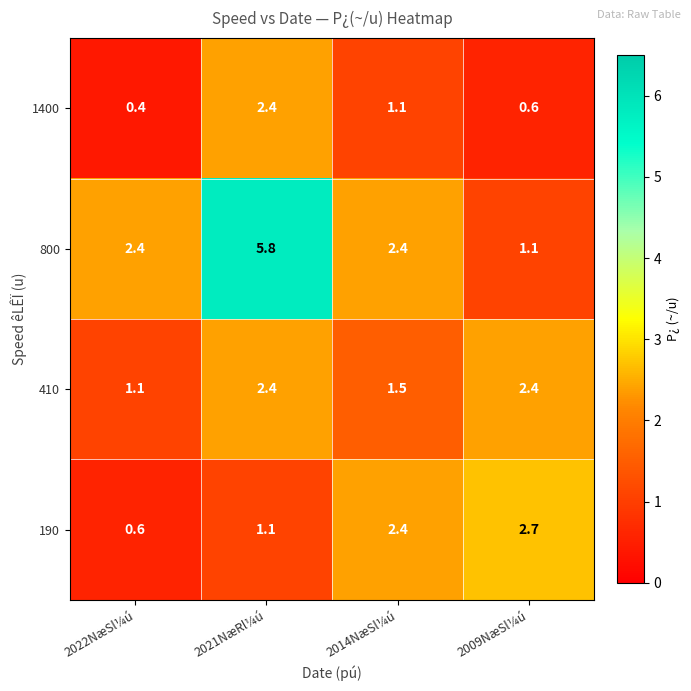

Reading left to right, extract all data points from this chart.

1400: 2022NæSl¼ú=0.4	2021NæRl¼ú=2.4	2014NæSl¼ú=1.1	2009NæSl¼ú=0.6
800: 2022NæSl¼ú=2.4	2021NæRl¼ú=5.8	2014NæSl¼ú=2.4	2009NæSl¼ú=1.1
410: 2022NæSl¼ú=1.1	2021NæRl¼ú=2.4	2014NæSl¼ú=1.5	2009NæSl¼ú=2.4
190: 2022NæSl¼ú=0.6	2021NæRl¼ú=1.1	2014NæSl¼ú=2.4	2009NæSl¼ú=2.7